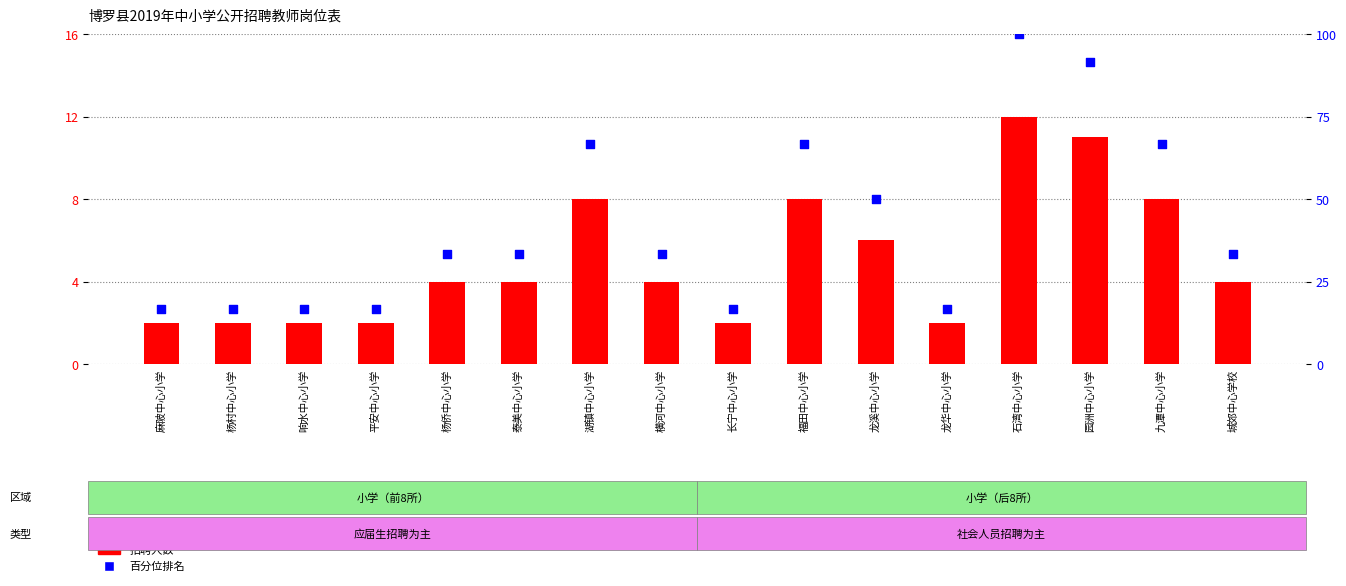

Which series contains the lowest Y value?

招聘人数